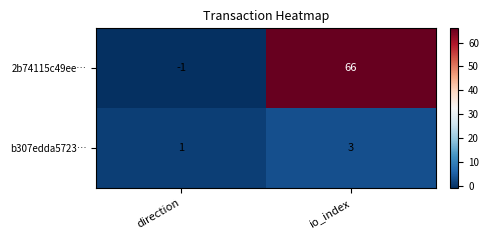

Rank the series at io_index from highest to lowest value.

2b74115c49ee…, b307edda5723…